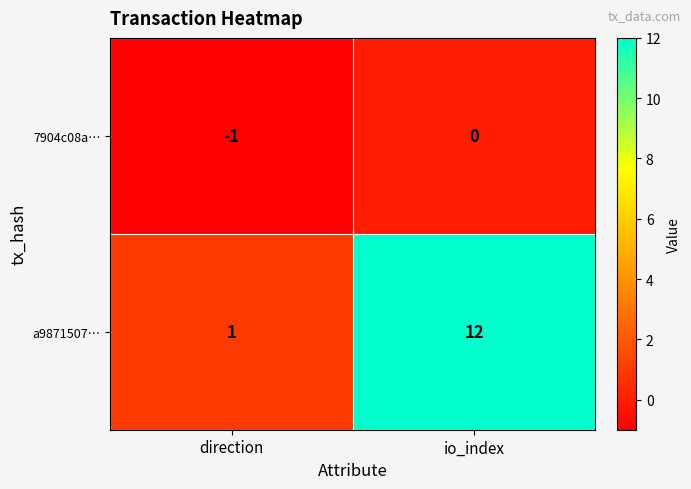

Is it true that a9871507… equals 17 at io_index?

False